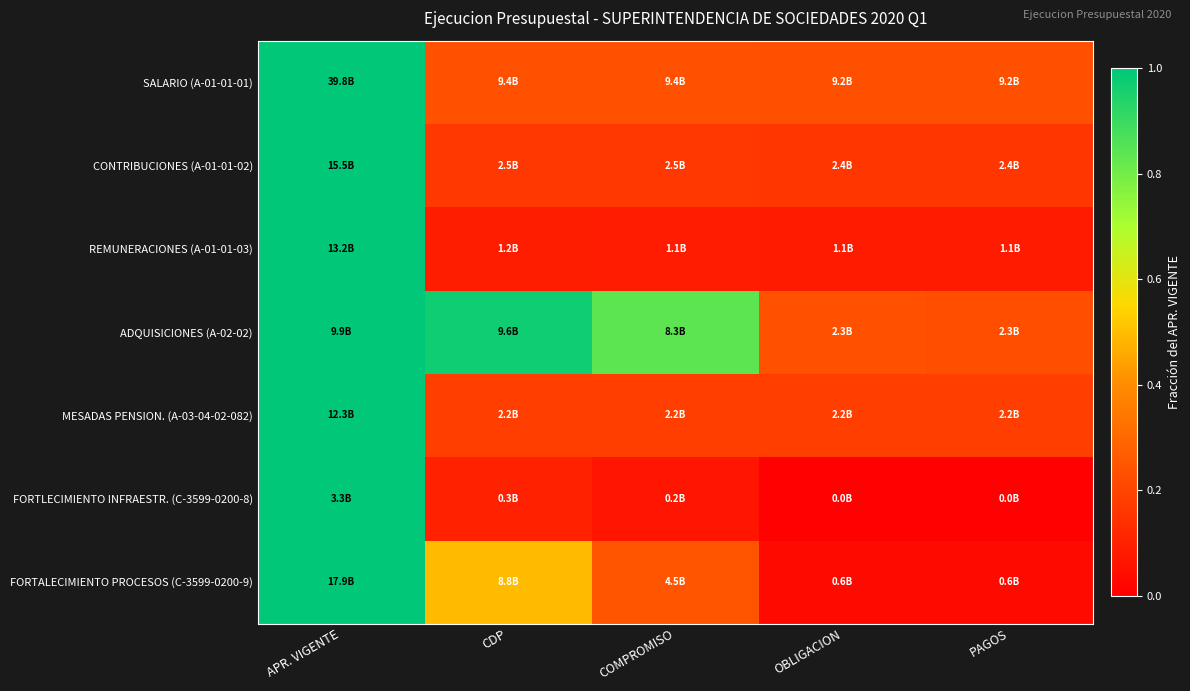

Reading left to right, transcribe all the data shown in this chart.

SALARIO (A-01-01-01): APR. VIGENTE=1.0	CDP=0.2	COMPROMISO=0.2	OBLIGACION=0.2	PAGOS=0.2
CONTRIBUCIONES (A-01-01-02): APR. VIGENTE=1.0	CDP=0.2	COMPROMISO=0.2	OBLIGACION=0.2	PAGOS=0.2
REMUNERACIONES (A-01-01-03): APR. VIGENTE=1.0	CDP=0.1	COMPROMISO=0.1	OBLIGACION=0.1	PAGOS=0.1
ADQUISICIONES (A-02-02): APR. VIGENTE=1.0	CDP=1.0	COMPROMISO=0.8	OBLIGACION=0.2	PAGOS=0.2
MESADAS PENSION. (A-03-04-02-082): APR. VIGENTE=1.0	CDP=0.2	COMPROMISO=0.2	OBLIGACION=0.2	PAGOS=0.2
FORTLECIMIENTO INFRAESTR. (C-3599-0200-8): APR. VIGENTE=1.0	CDP=0.1	COMPROMISO=0.1	OBLIGACION=0.0	PAGOS=0.0
FORTALECIMIENTO PROCESOS (C-3599-0200-9): APR. VIGENTE=1.0	CDP=0.5	COMPROMISO=0.2	OBLIGACION=0.0	PAGOS=0.0